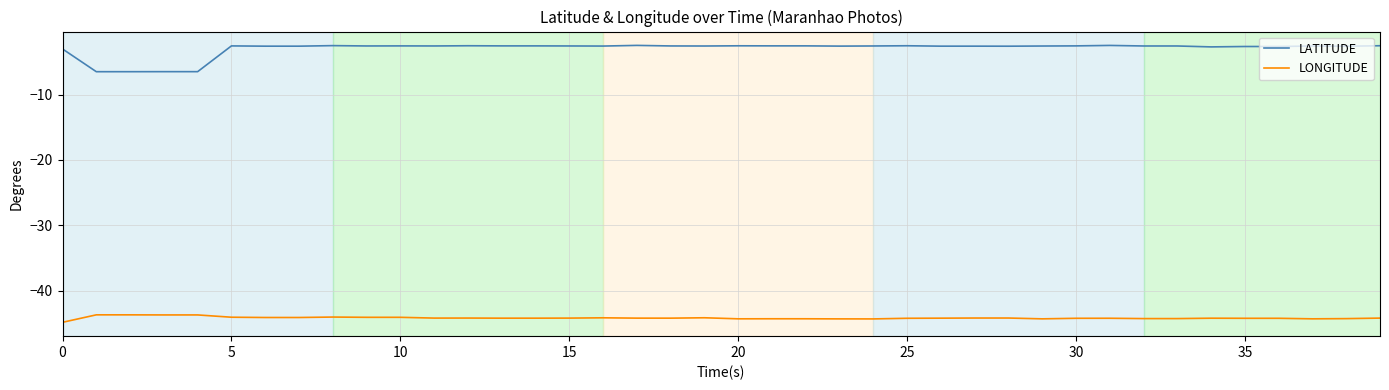

Which series has the widest spread of values?

LATITUDE